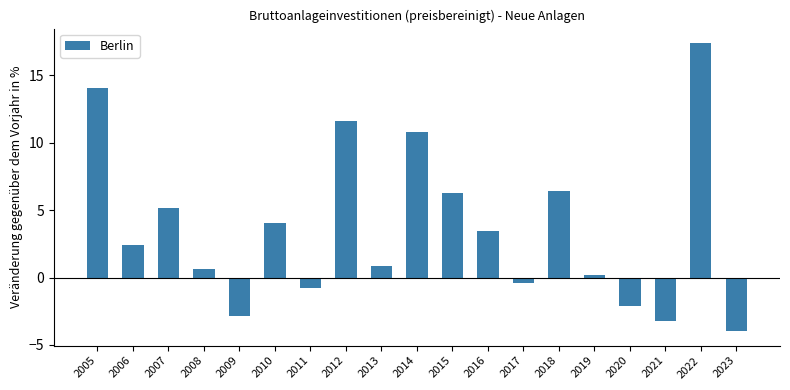

What is the maximum value shown in the chart?

17.4